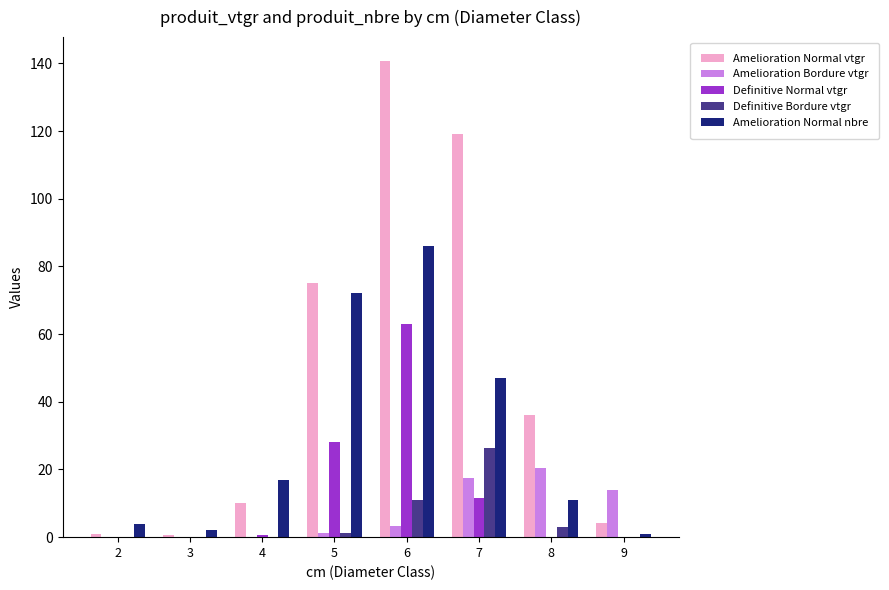

What is the spread (max minus min) of values at 9?

14.0